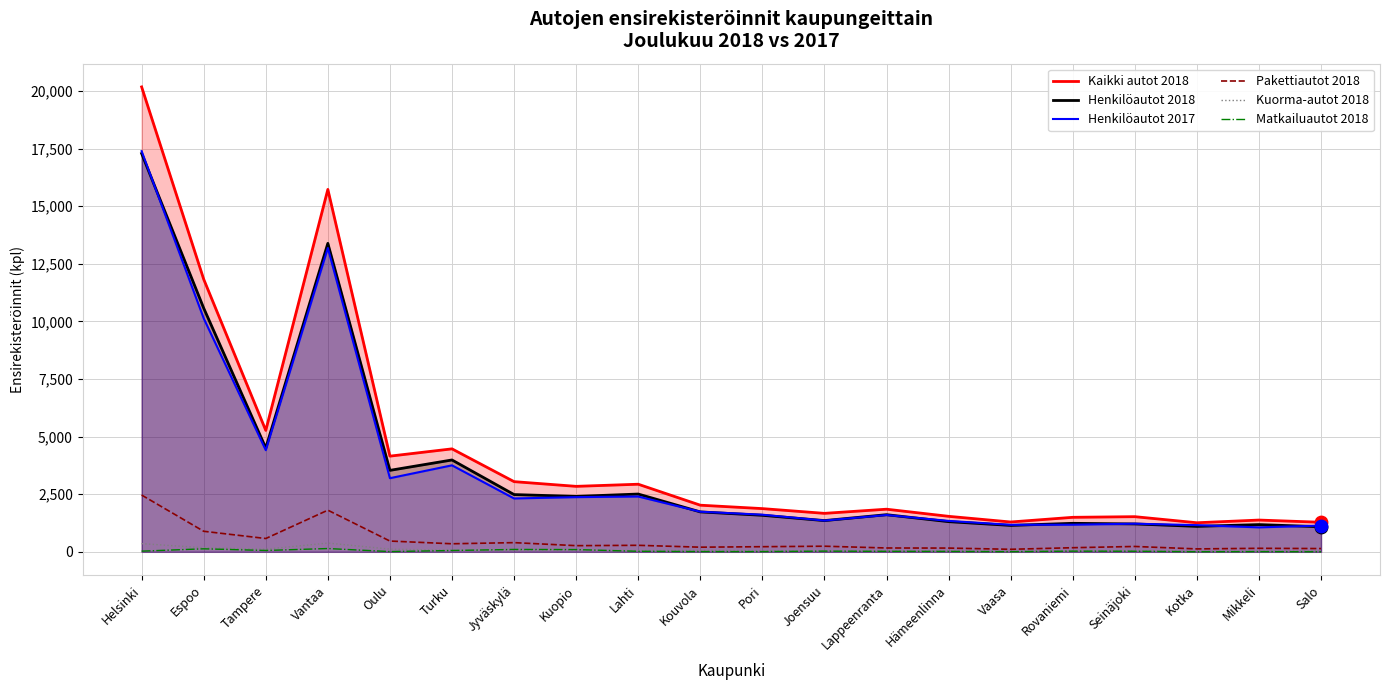

What are all the series names shown in the legend?

Kaikki autot 2018, Henkilöautot 2018, Henkilöautot 2017, Pakettiautot 2018, Kuorma-autot 2018, Matkailuautot 2018